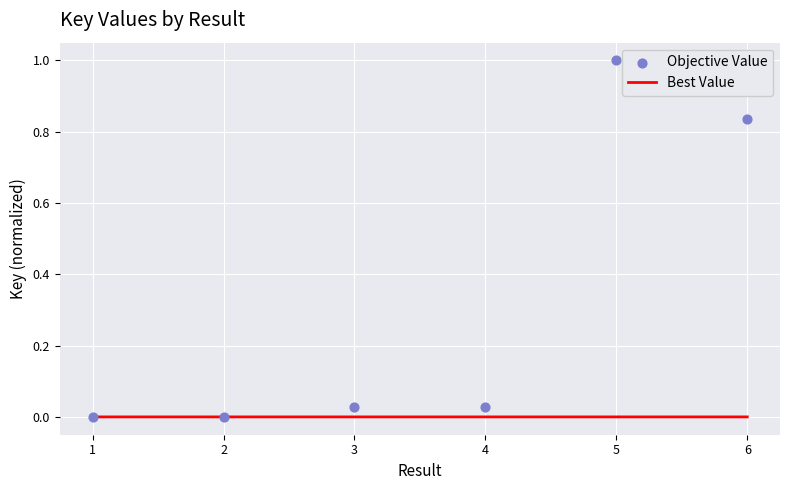

Which series contains the highest Y value?

Objective Value